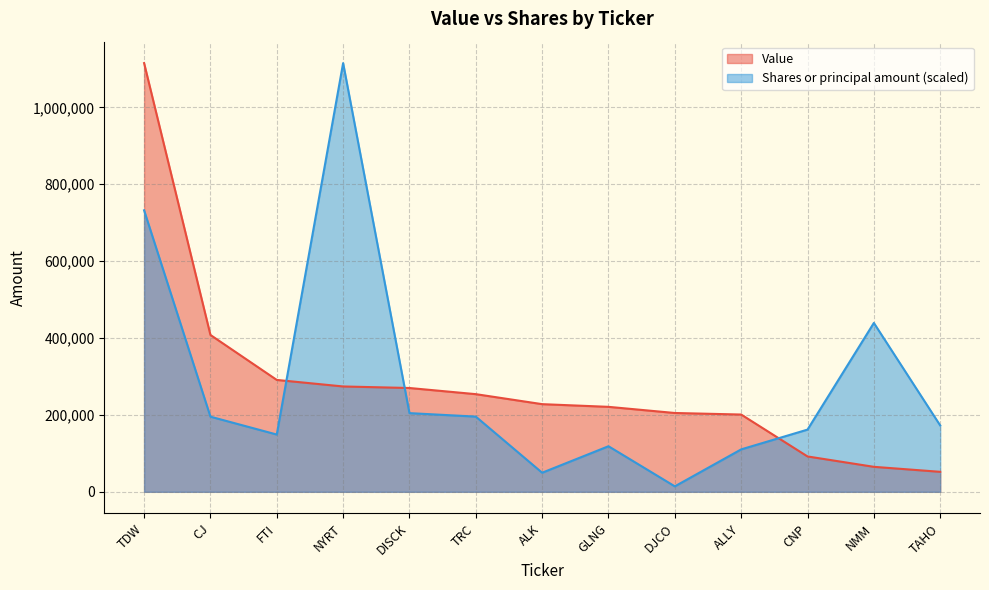

What is the label of the 13th point from the left?

TAHO